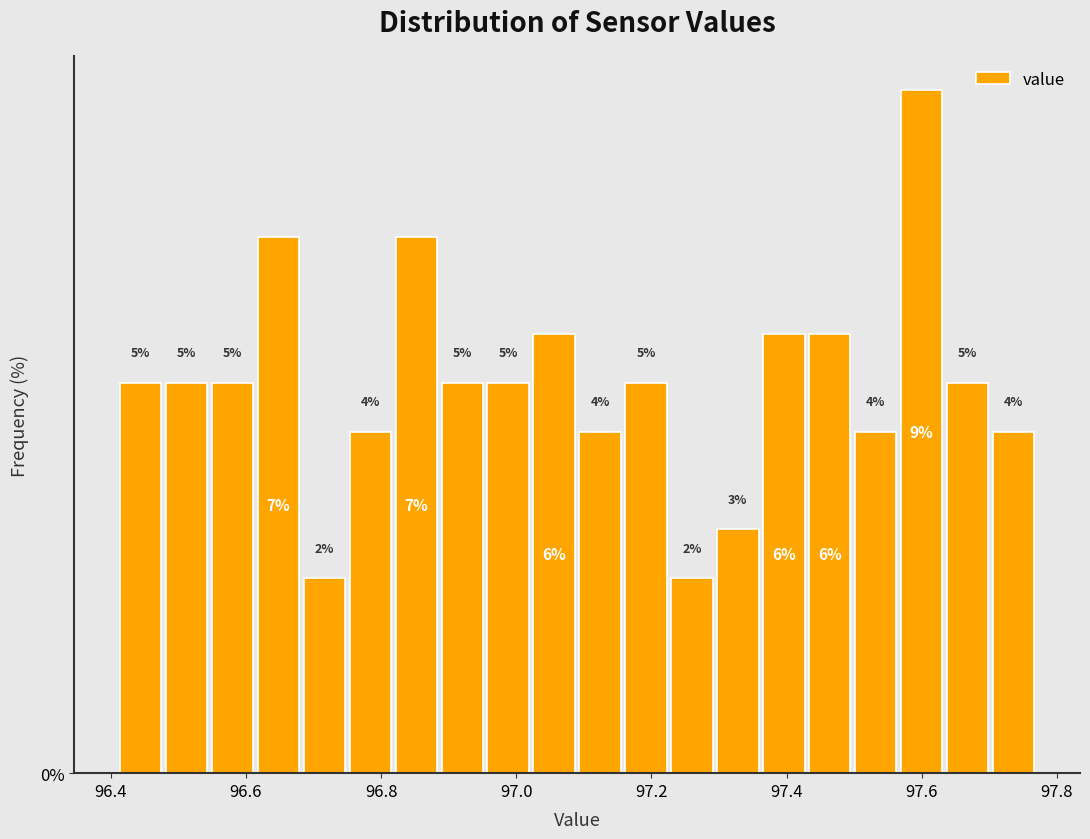

Read against the x-axis, roughly where is the centre of the tallest bar?

97.60